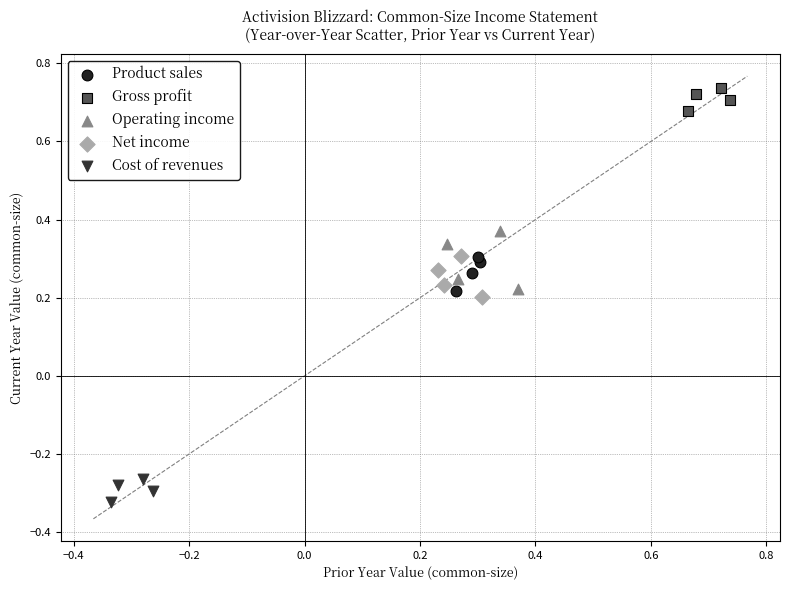

What are all the series names shown in the legend?

Product sales, Gross profit, Operating income, Net income, Cost of revenues